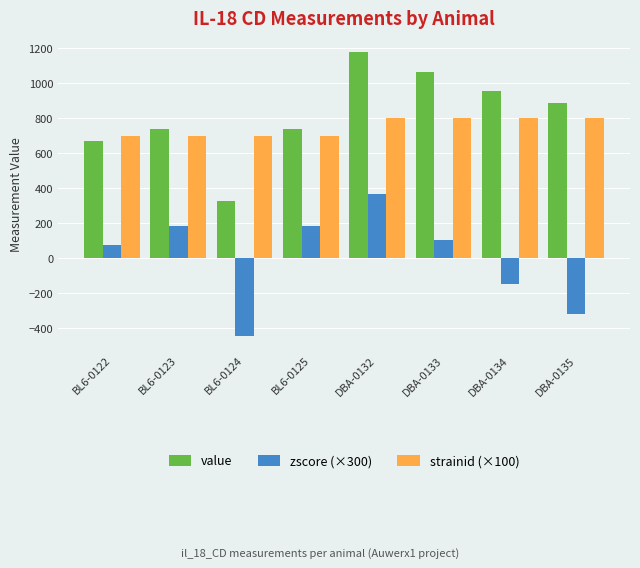

Where does the value series first go above 884?

DBA-0132